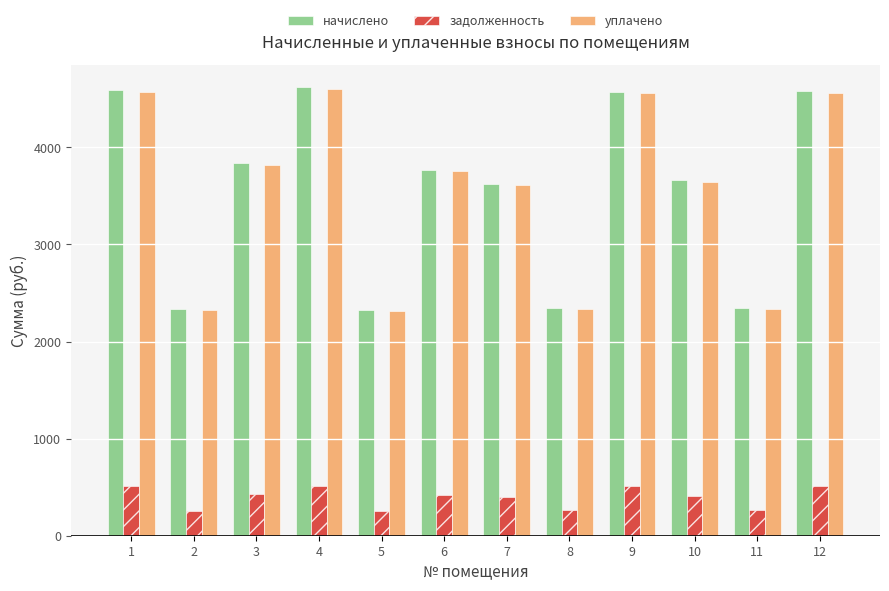

What is the average value of the задолженность series?

394.5